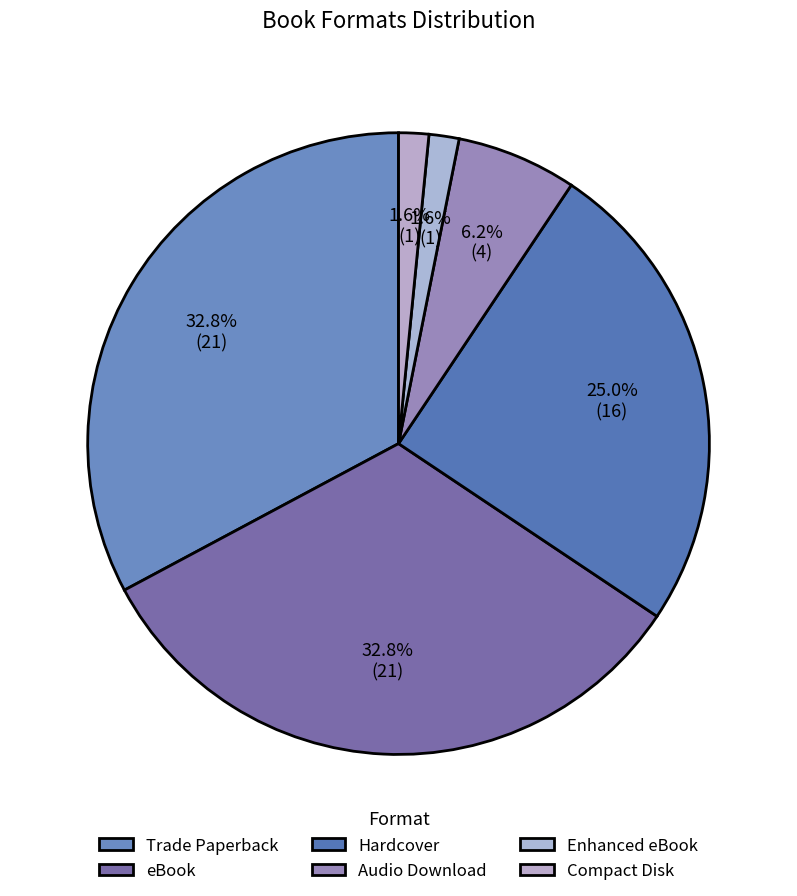

Is eBook the majority of the pie?

No